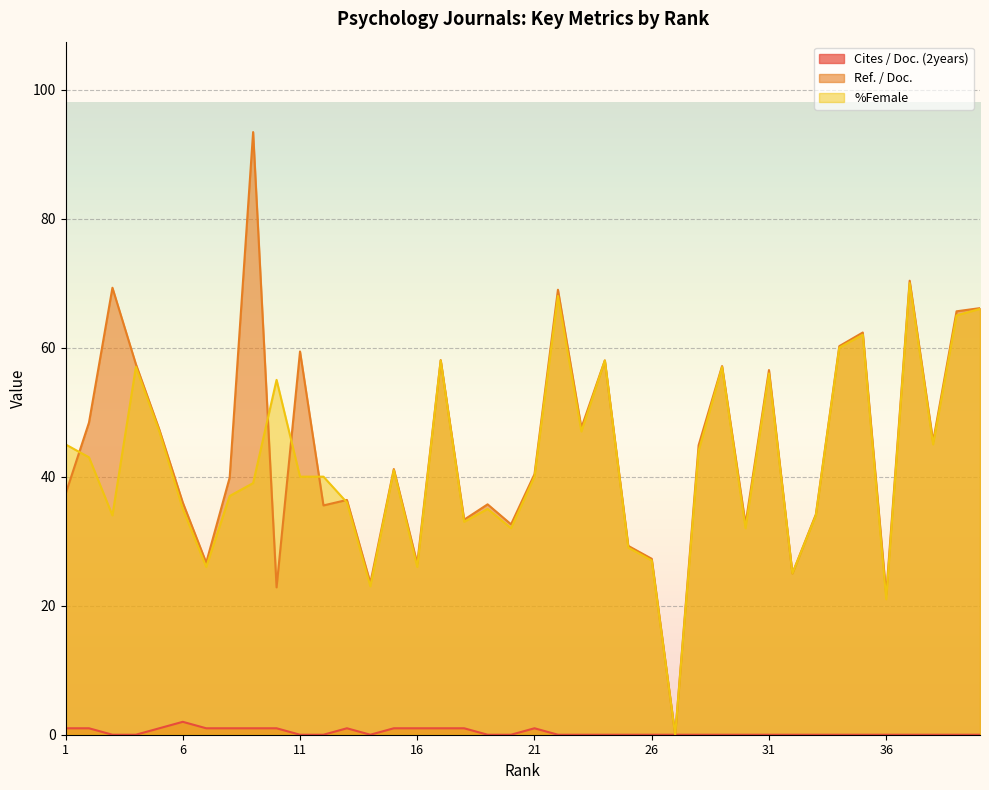

Between 18 and 21, which series saw the biggest shift?

Ref. / Doc.